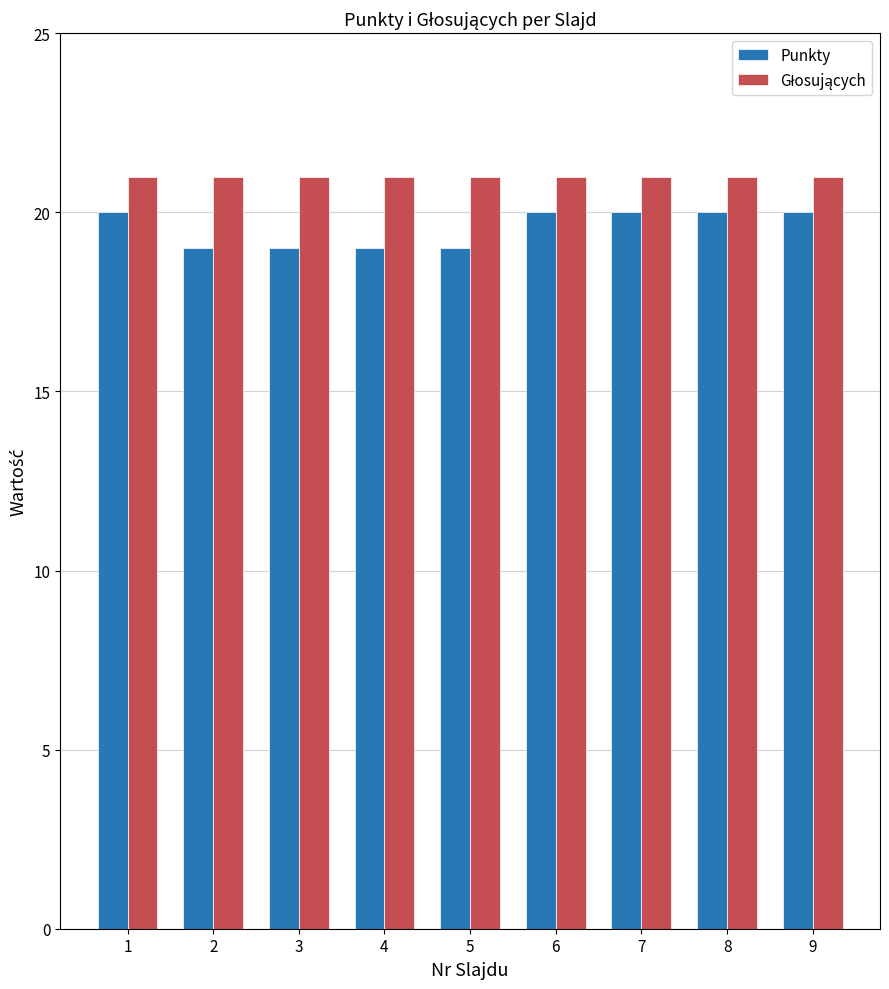

The Punkty series shows 20 at 1. True or false?

True